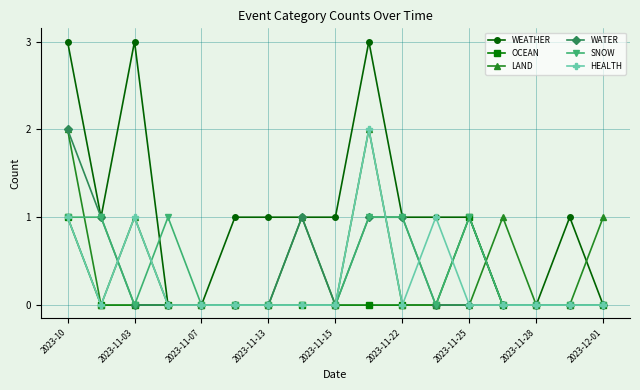

What is the value of the LAND point at the 10th from the left?

2